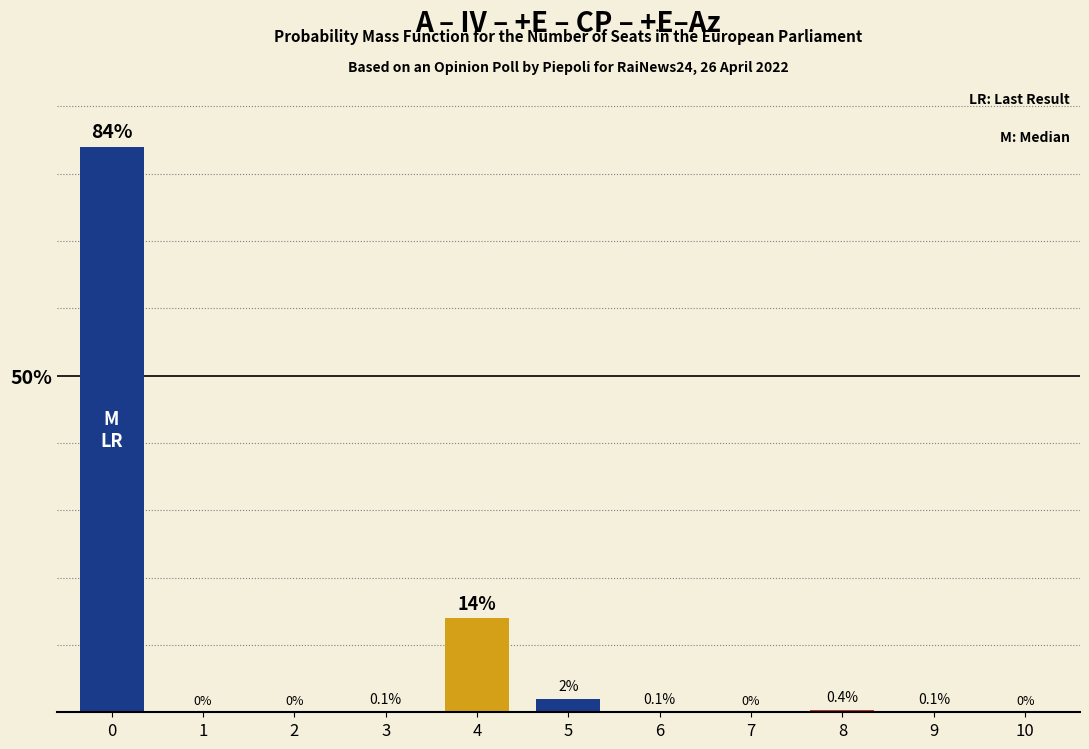

Reading left to right, transcribe all the data shown in this chart.

0=84.0	1=0.0	2=0.0	3=0.1	4=14.0	5=2.0	6=0.1	7=0.0	8=0.4	9=0.1	10=0.0